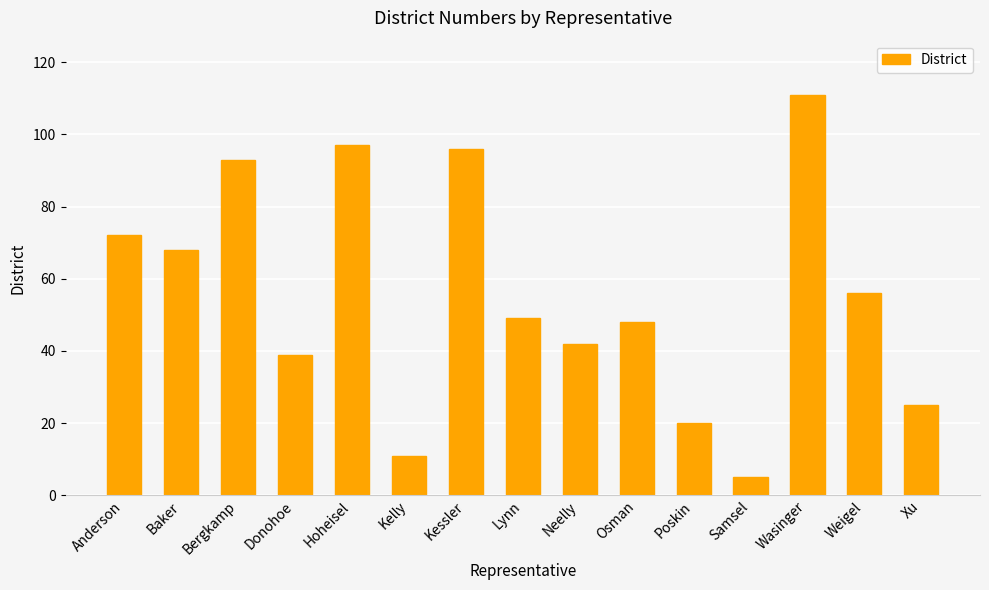

What is the change in value from Donohoe to Weigel?

+17